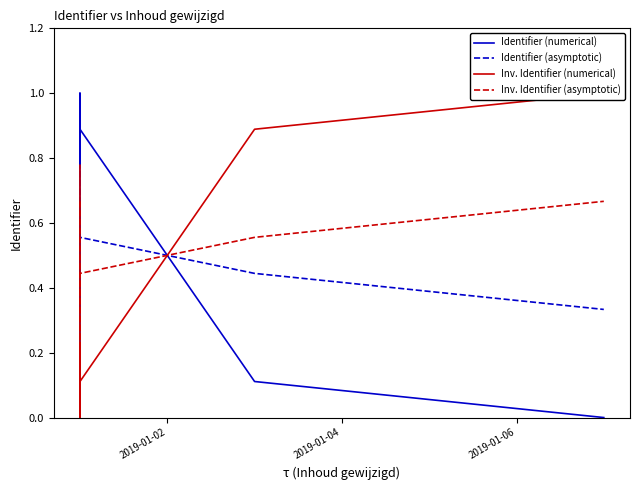

Is this an area chart (filled region under the line)?

No